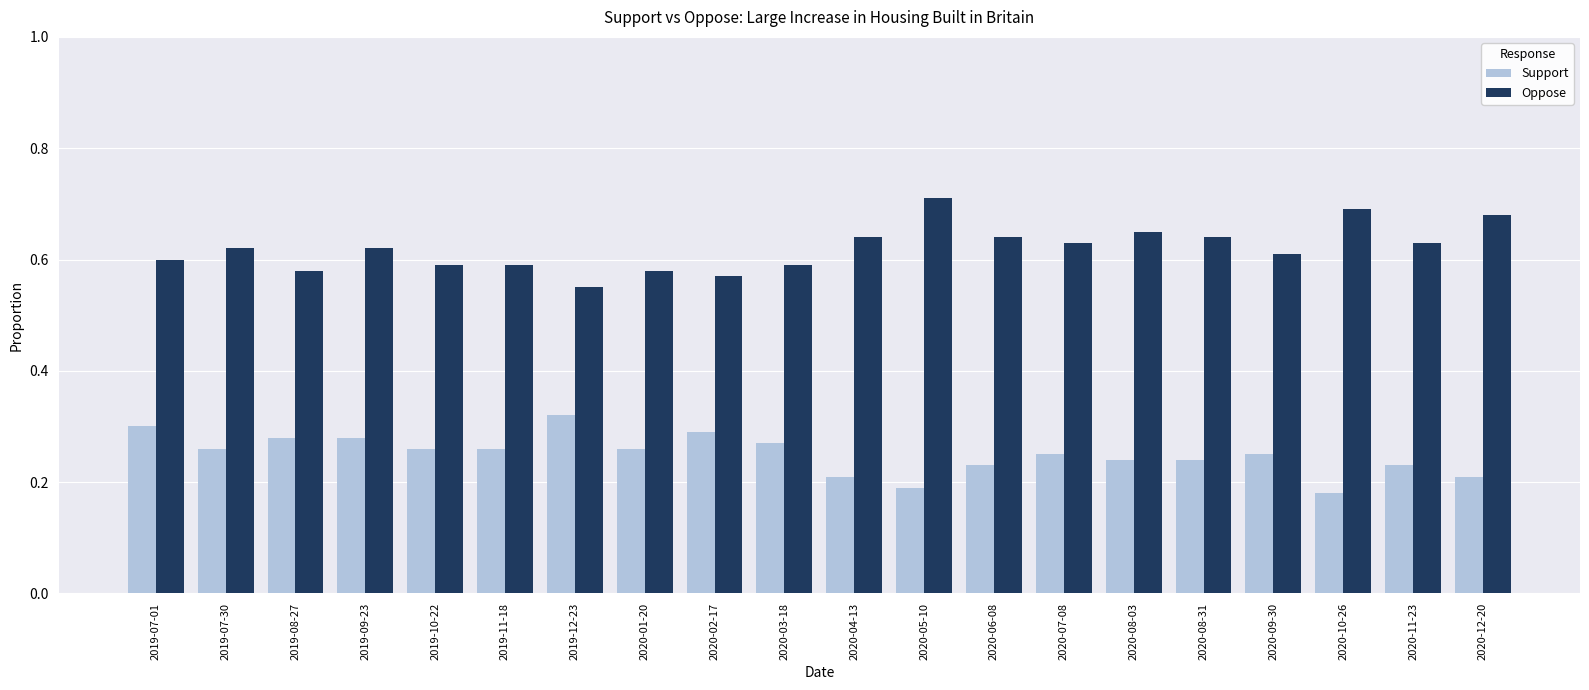

Rank the series at 2020-10-26 from highest to lowest value.

Oppose, Support